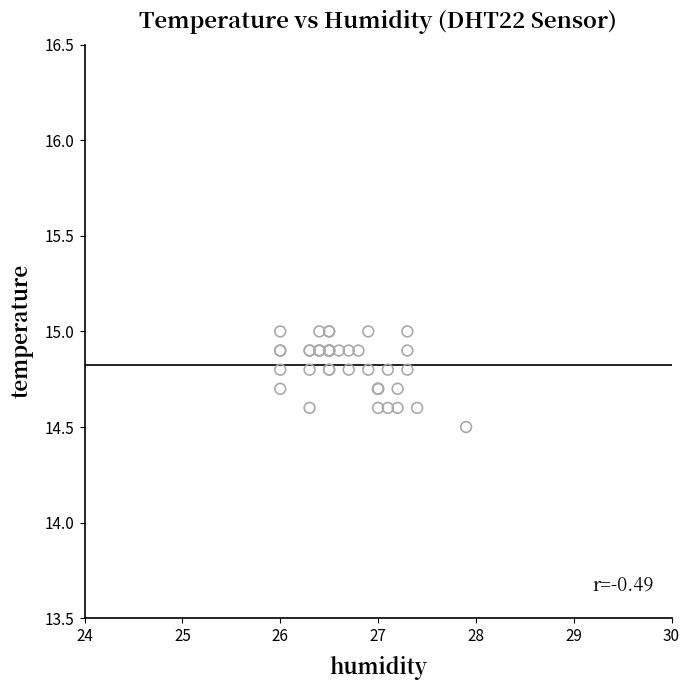

What Y value in the scatter plot is closest to 14?

14.5